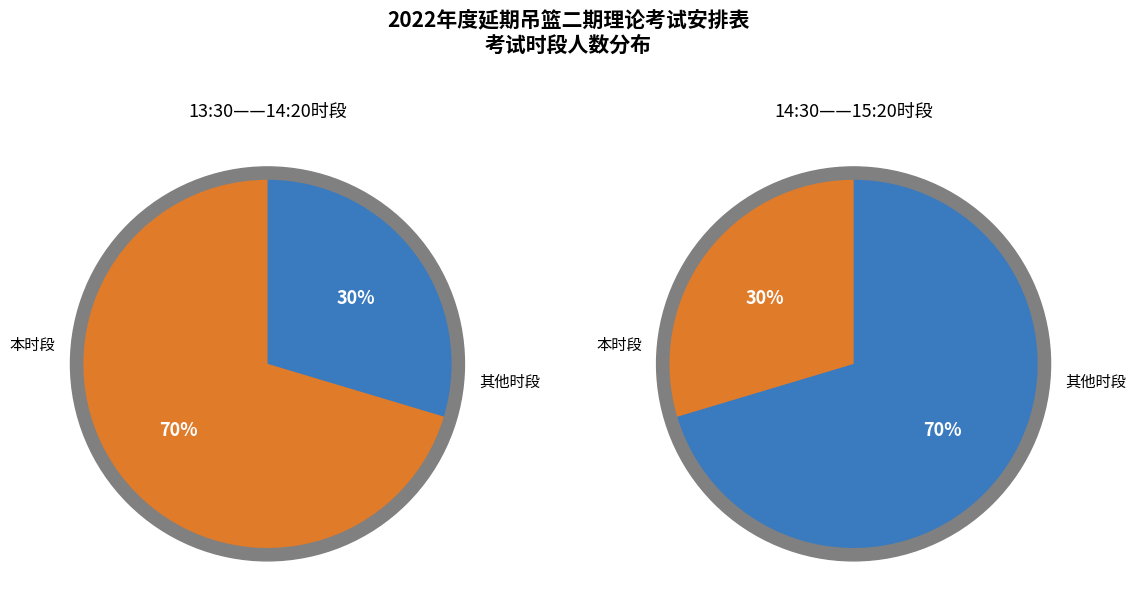

Between 14:30——15:20 and 13:30——14:20, which is larger?

14:30——15:20